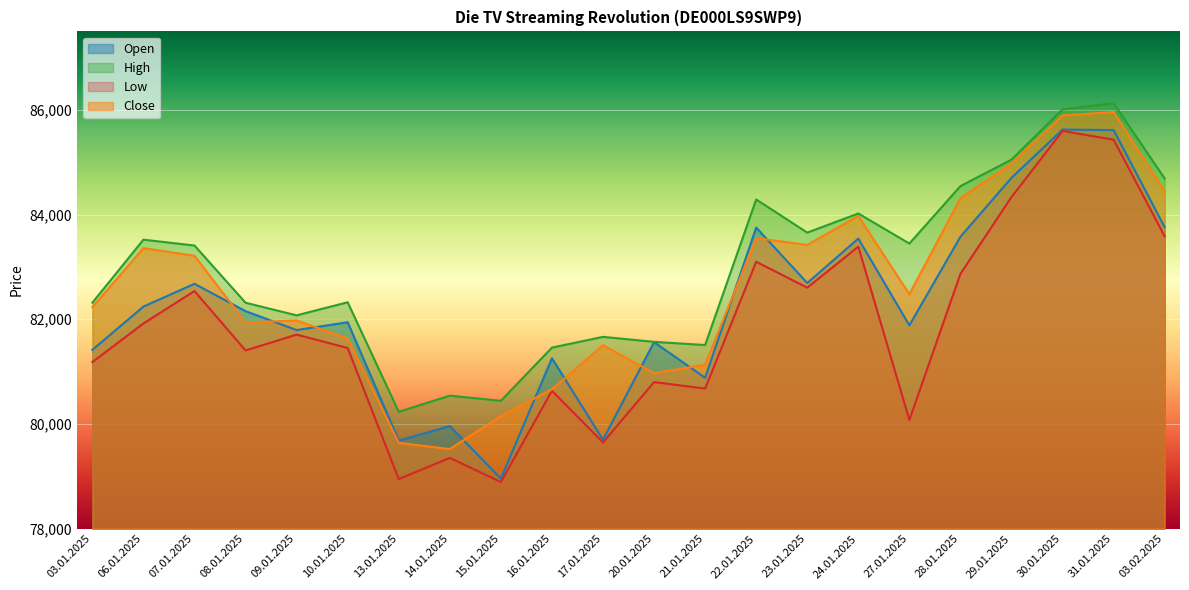

Reading left to right, transcribe all the data shown in this chart.

Open: 03.01.2025=81416	06.01.2025=82242	07.01.2025=82678	08.01.2025=82155	09.01.2025=81794	10.01.2025=81943	13.01.2025=79682	14.01.2025=79959	15.01.2025=78956	16.01.2025=81256	17.01.2025=79699	20.01.2025=81563	21.01.2025=80882	22.01.2025=83753	23.01.2025=82693	24.01.2025=83542	27.01.2025=81884	28.01.2025=83577	29.01.2025=84703	30.01.2025=85625	31.01.2025=85615	03.02.2025=83759
High: 03.01.2025=82317	06.01.2025=83521	07.01.2025=83409	08.01.2025=82316	09.01.2025=82075	10.01.2025=82325	13.01.2025=80232	14.01.2025=80541	15.01.2025=80442	16.01.2025=81459	17.01.2025=81664	20.01.2025=81569	21.01.2025=81508	22.01.2025=84289	23.01.2025=83656	24.01.2025=84021	27.01.2025=83447	28.01.2025=84545	29.01.2025=85050	30.01.2025=86014	31.01.2025=86127	03.02.2025=84689
Low: 03.01.2025=81182	06.01.2025=81920	07.01.2025=82539	08.01.2025=81404	09.01.2025=81707	10.01.2025=81451	13.01.2025=78947	14.01.2025=79352	15.01.2025=78891	16.01.2025=80634	17.01.2025=79646	20.01.2025=80800	21.01.2025=80676	22.01.2025=83099	23.01.2025=82604	24.01.2025=83387	27.01.2025=80077	28.01.2025=82868	29.01.2025=84335	30.01.2025=85598	31.01.2025=85431	03.02.2025=83585
Close: 03.01.2025=82232	06.01.2025=83360	07.01.2025=83213	08.01.2025=81940	09.01.2025=81977	10.01.2025=81633	13.01.2025=79640	14.01.2025=79521	15.01.2025=80149	16.01.2025=80662	17.01.2025=81504	20.01.2025=80972	21.01.2025=81129	22.01.2025=83552	23.01.2025=83421	24.01.2025=83975	27.01.2025=82479	28.01.2025=84313	29.01.2025=84979	30.01.2025=85894	31.01.2025=85959	03.02.2025=84440